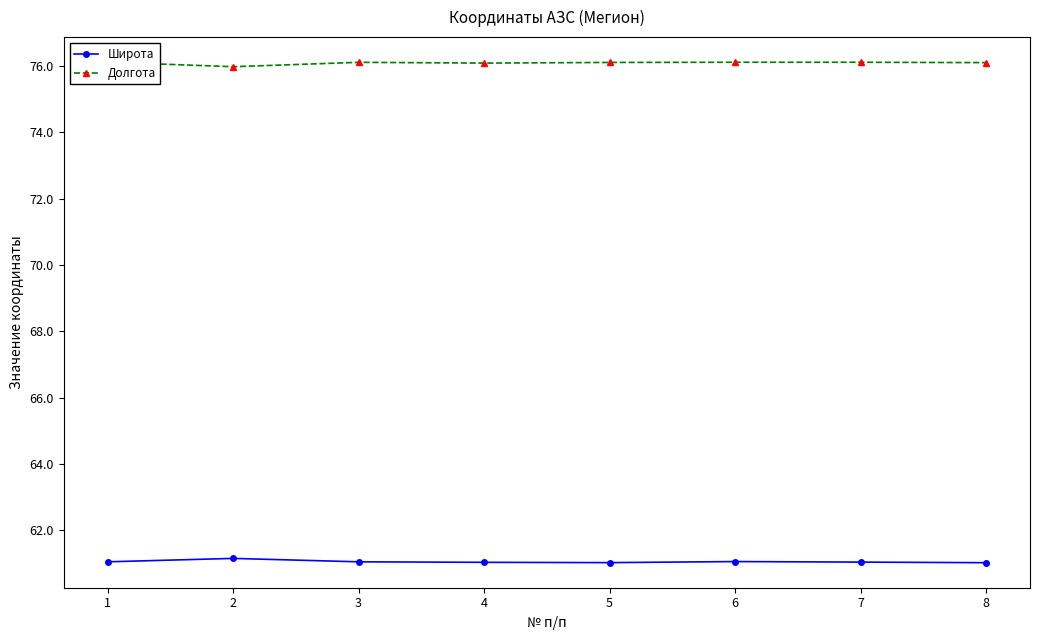

Which series has the largest total across all categories?

Долгота